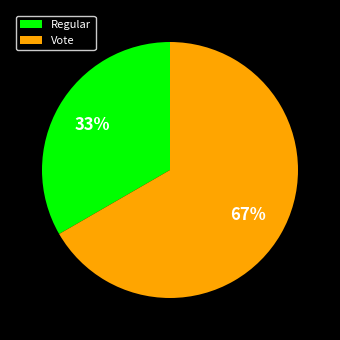

How many segments does this pie chart have?

2